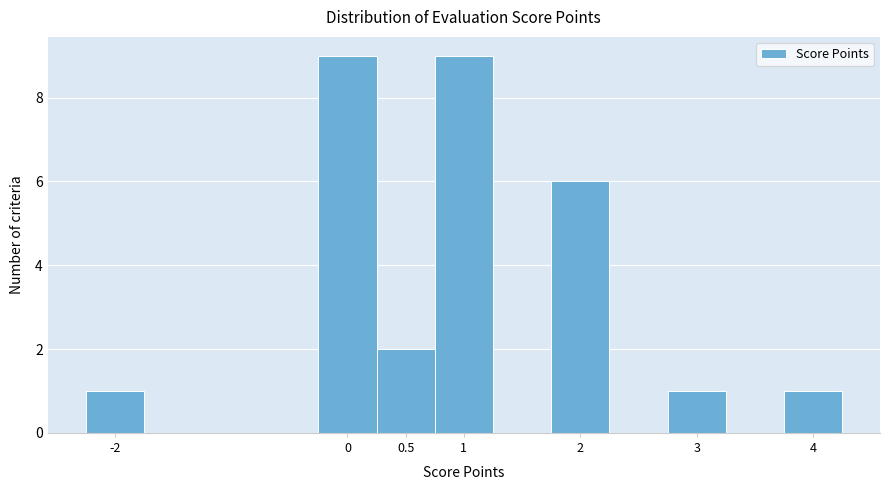

Reading left to right, transcribe this chart: for each bar, give the range it covers on the x-axis and its height. The values are not printed on the chart, so give them approximately, as read against the axis.

-2.25 to -1.75: 1
-1.75 to -1.25: 0
-1.25 to -0.75: 0
-0.75 to -0.25: 0
-0.25 to 0.25: 9
0.25 to 0.75: 2
0.75 to 1.25: 9
1.25 to 1.75: 0
1.75 to 2.25: 6
2.25 to 2.75: 0
2.75 to 3.25: 1
3.25 to 3.75: 0
3.75 to 4.25: 1